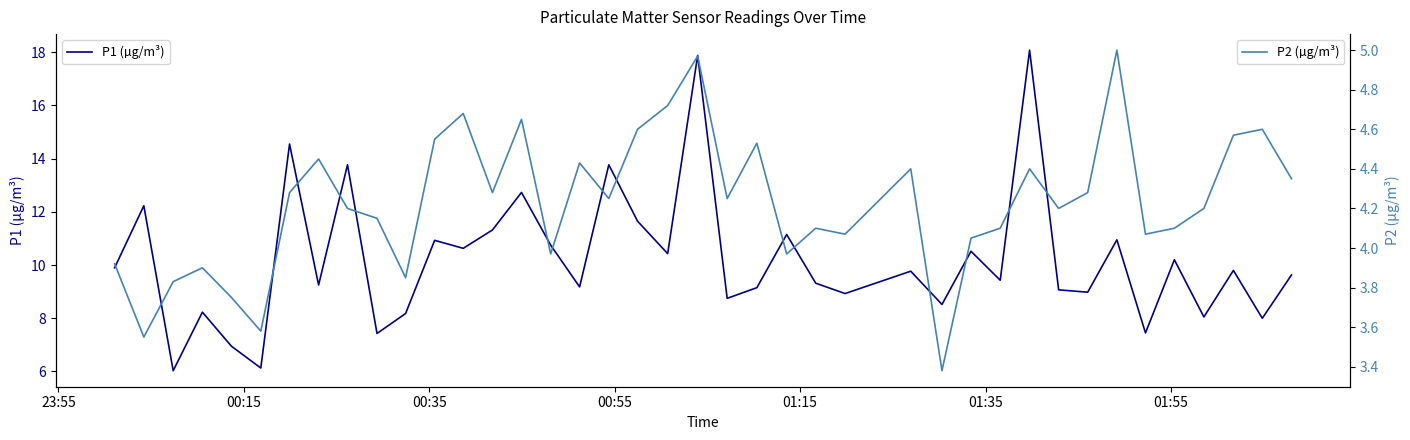

List the series in order of their peak value, highest first.

P1 (µg/m³), P2 (µg/m³)